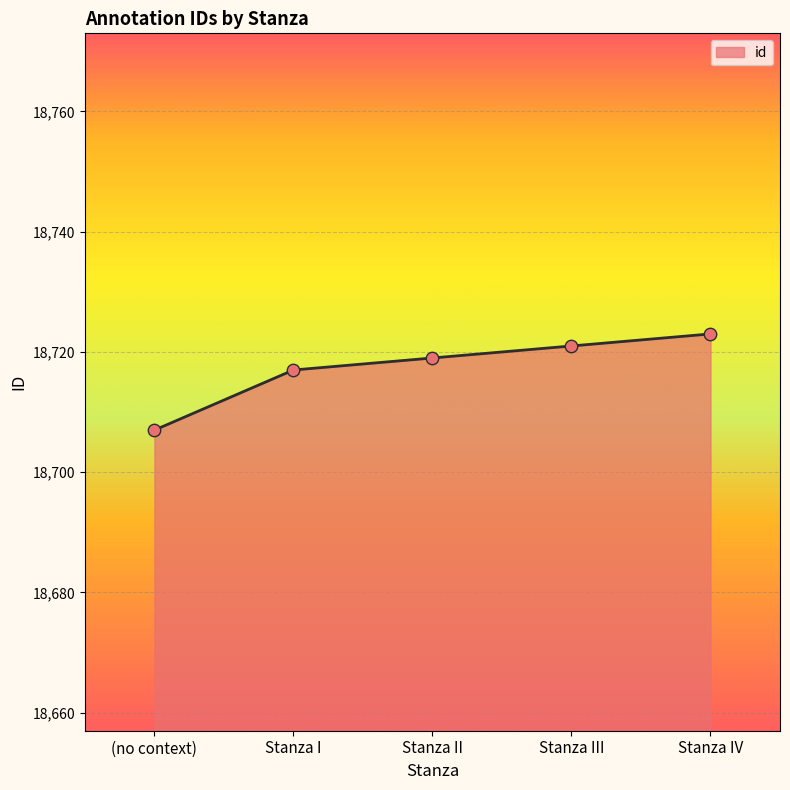

What is the ratio of the value at Stanza II to the value at (no context)?

1.0